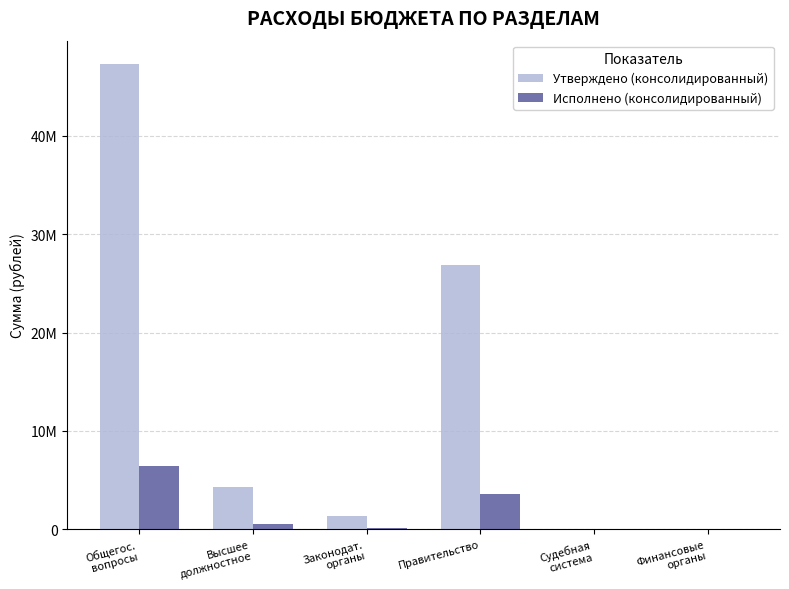

What is the label of the 2nd bar from the left?

Высшее
должностное